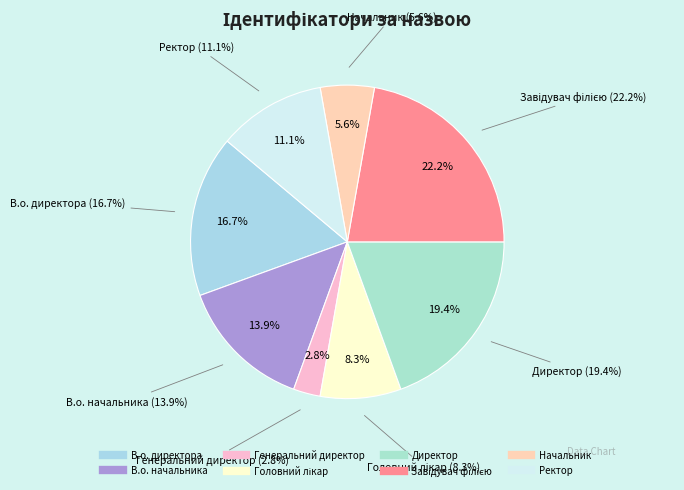

Which slice is the largest?

Завідувач філією